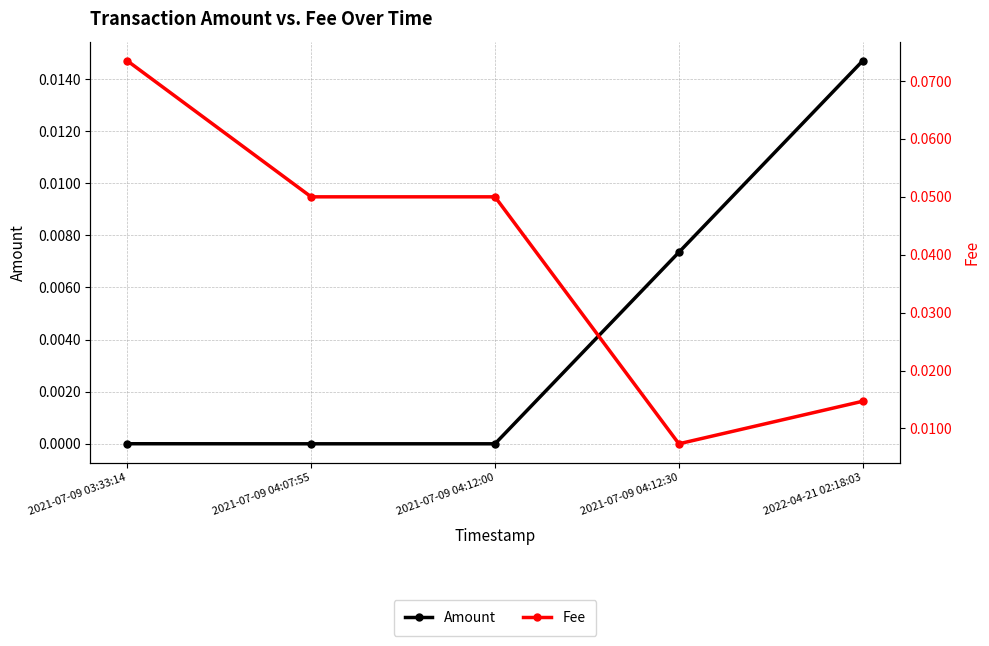

At which category is the sum across all series the highest?

2021-07-09 03:33:14